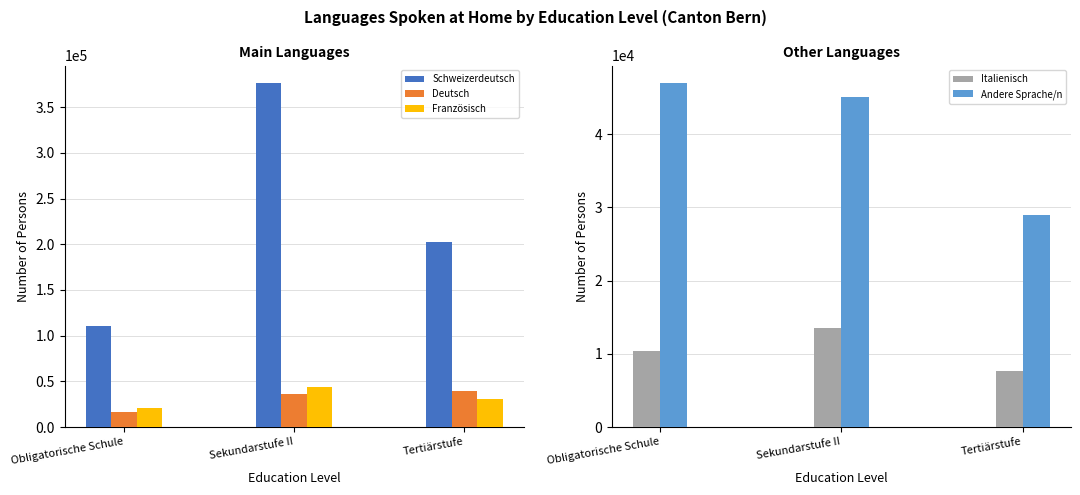

Does the chart contain stacked bars?

No